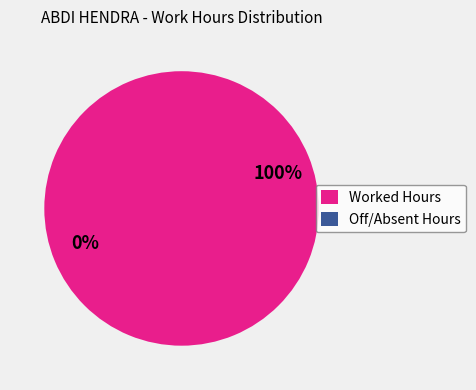

Is it true that Day 2 is 4% of the pie?

True